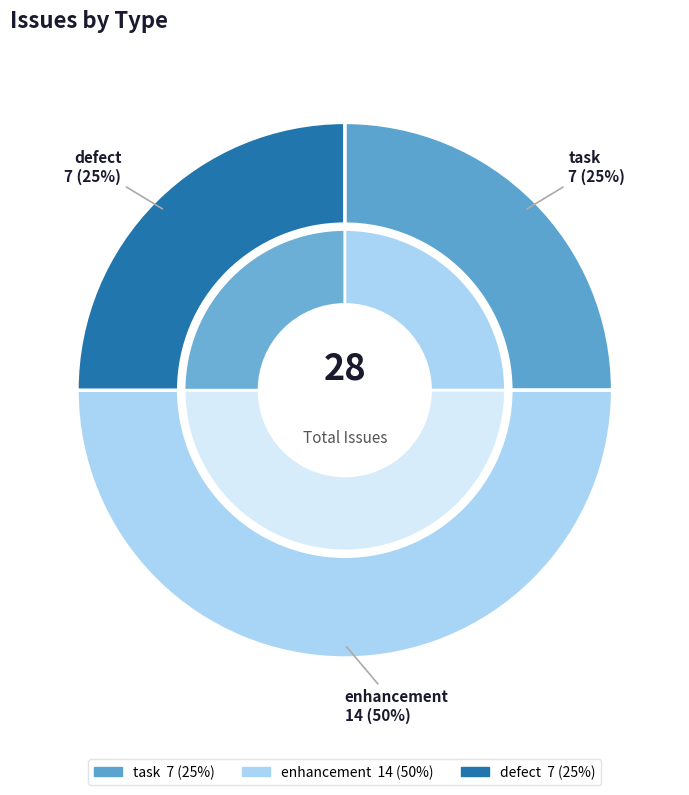

What percentage is the task slice, to the nearest percent?

25%